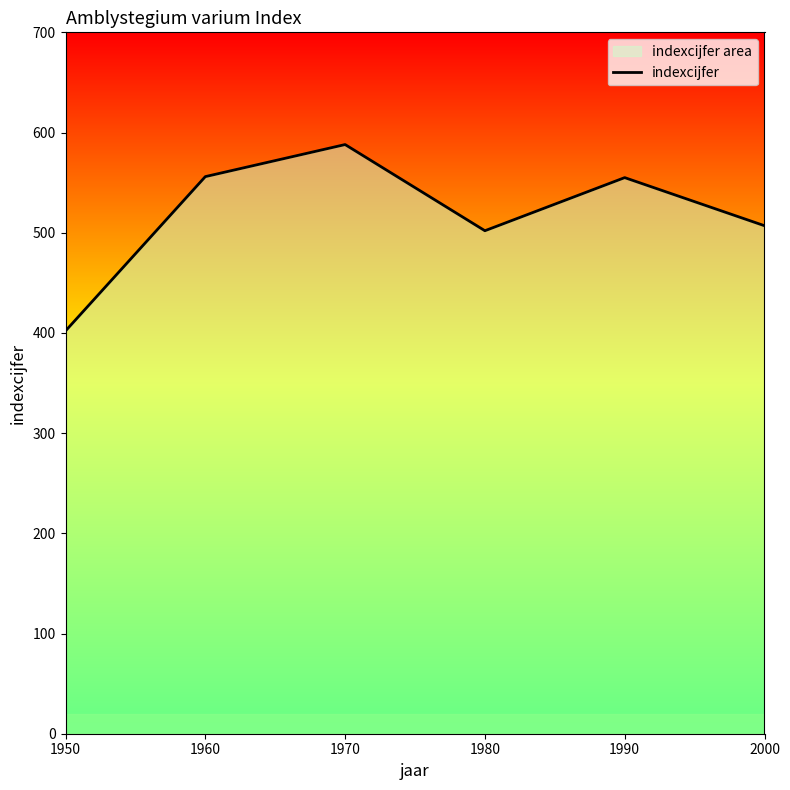

Between 1970 and 1980, which is larger?

1970